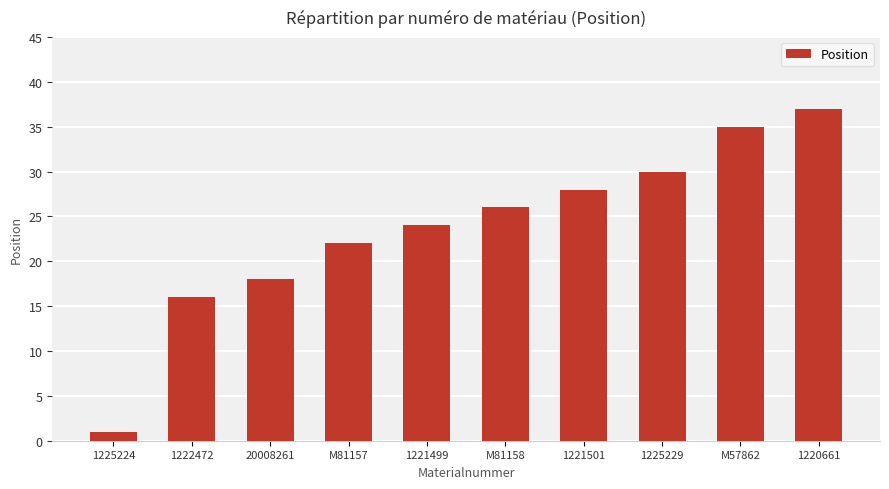

At which label is the value closest to 19?

20008261